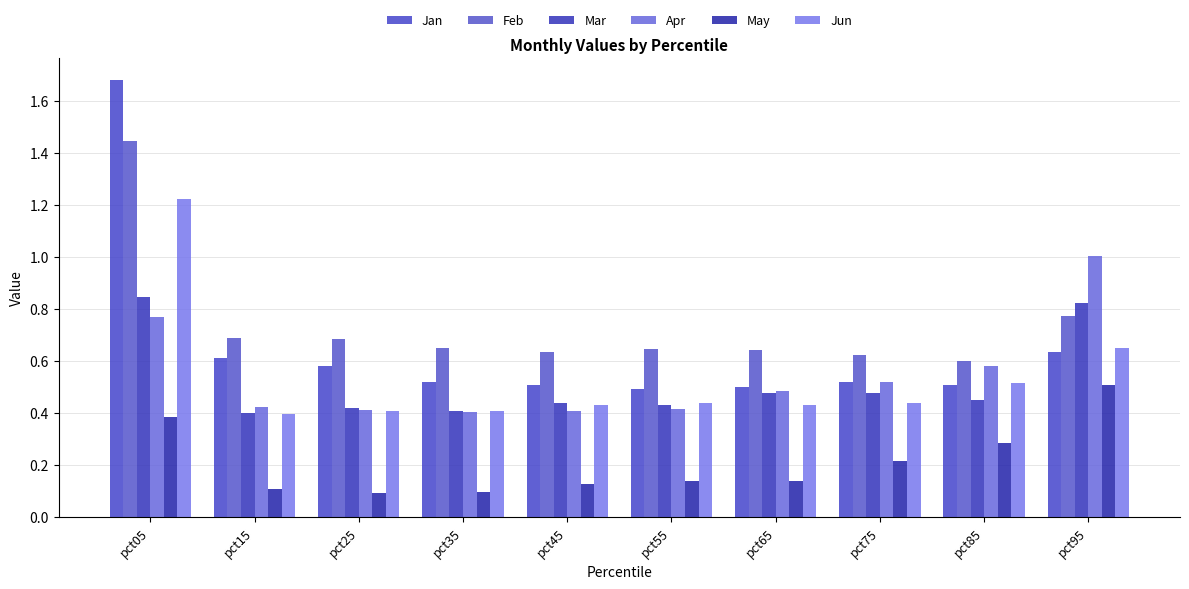

True or false: Jun has a value of 0.4 at pct75.

True